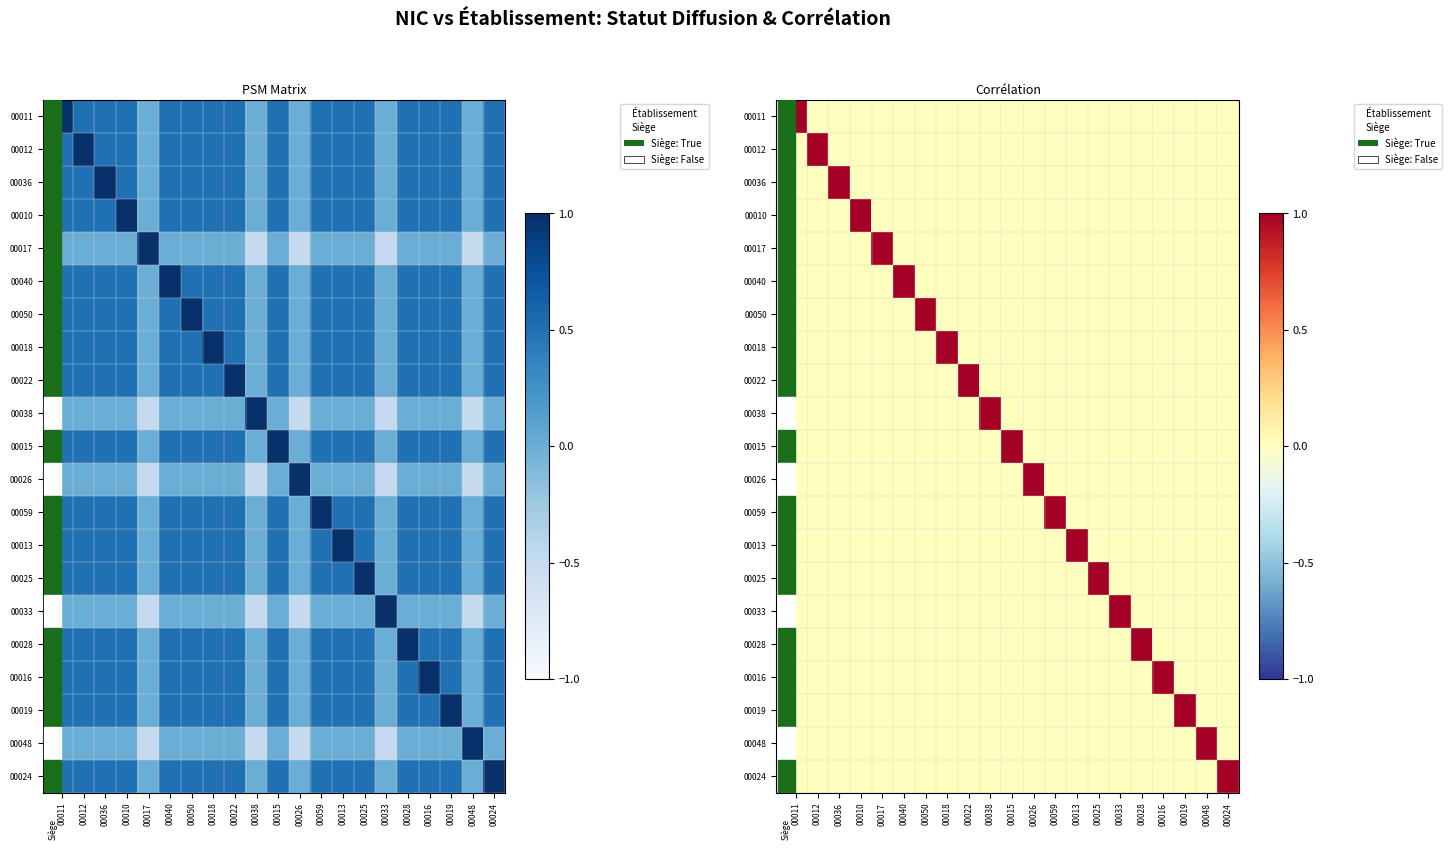

List the series in order of their peak value, lowest first.

00017, 00011, 00012, 00036, 00010, 00040, 00050, 00018, 00022, 00038, 00015, 00026, 00059, 00013, 00025, 00033, 00028, 00016, 00019, 00048, 00024